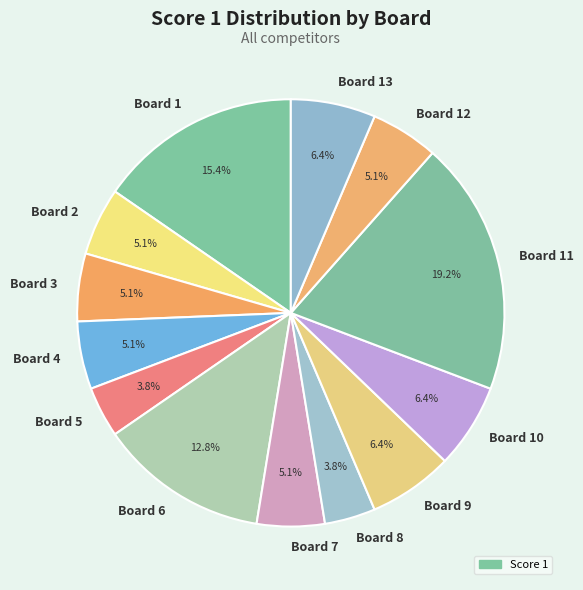

Does any single category account for the majority?

No